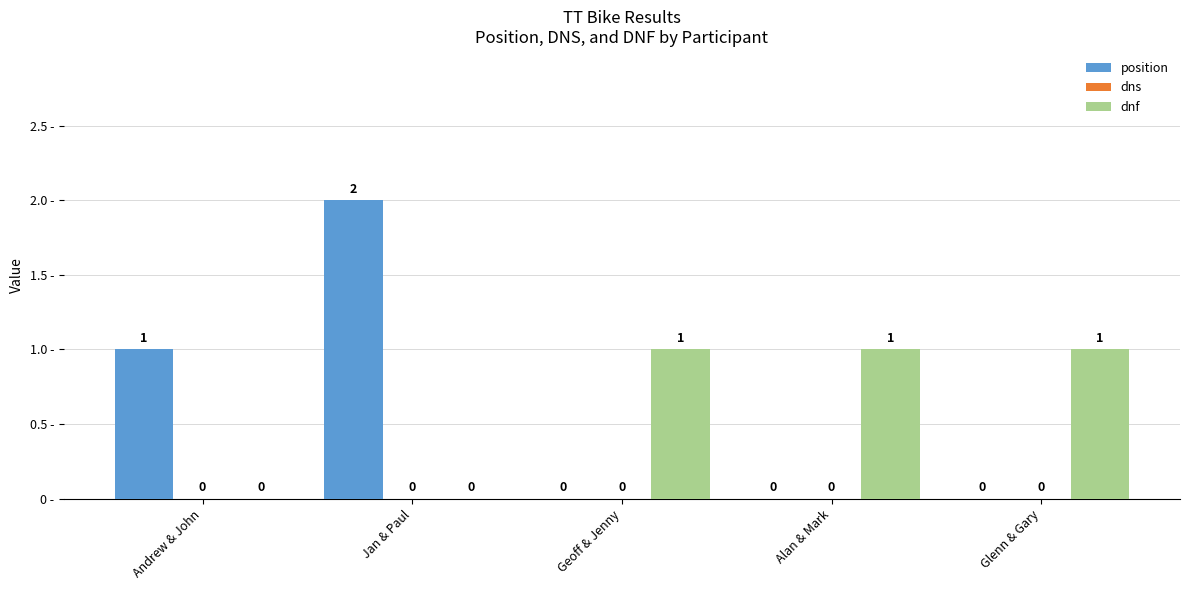

At which category is the sum across all series the highest?

Jan & Paul